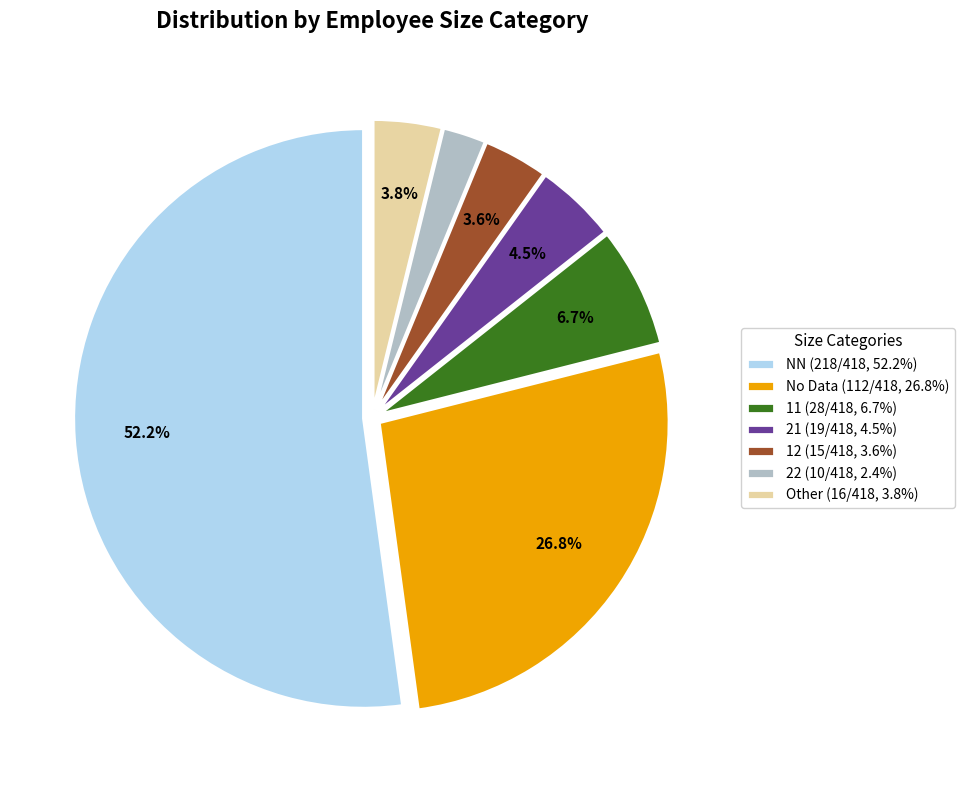

Combined, do 12 (15/418, 3.6%) and No Data (112/418, 26.8%) account for over 50%?

No